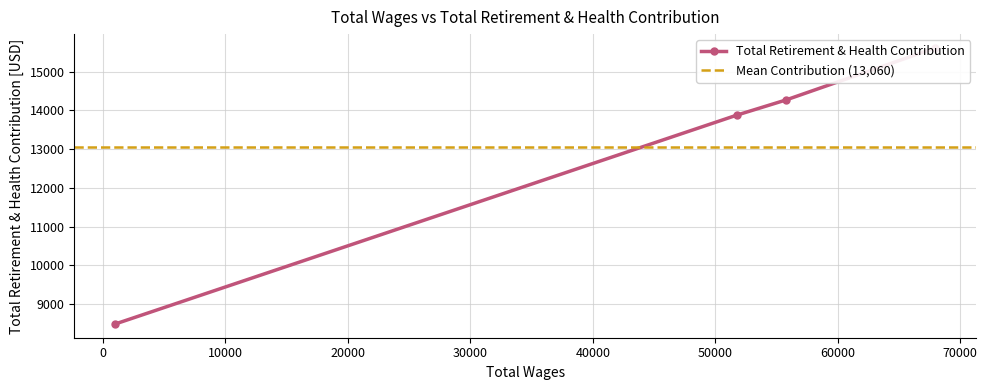

Rank the categories by value from highest to lowest.

67973, 55751, 51808, 1021